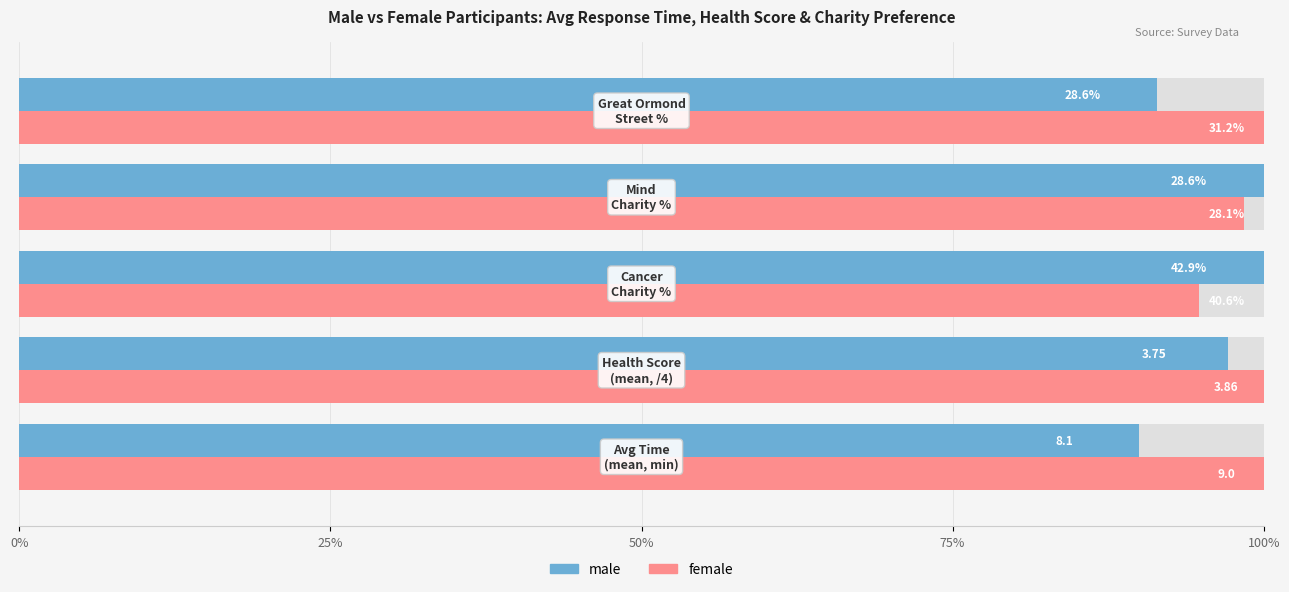

List the series in order of their peak value, highest first.

male, female